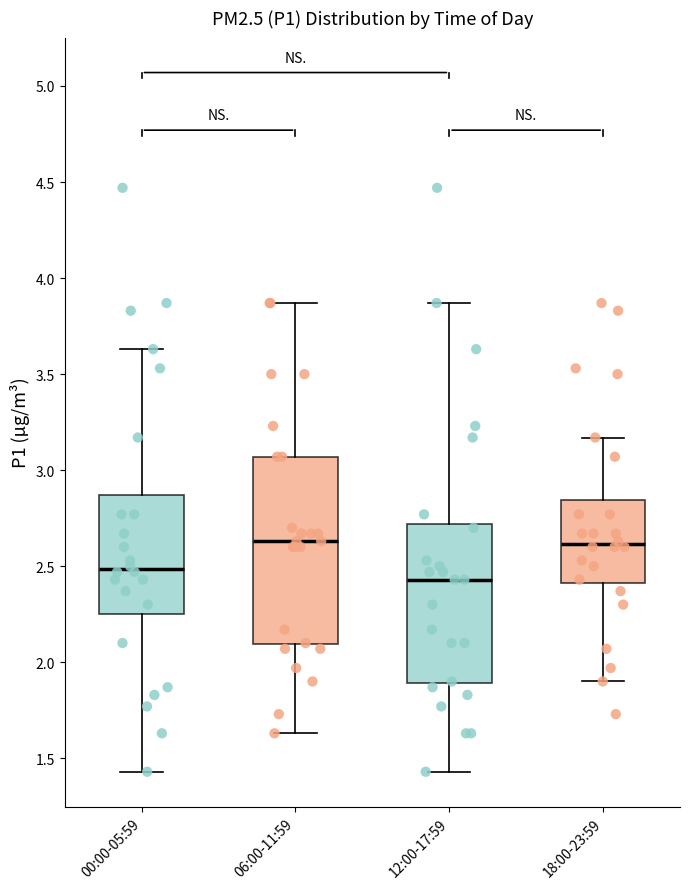

Comparing the boxes themselves (not the whiskers), which one is the tallest?

06:00-11:59